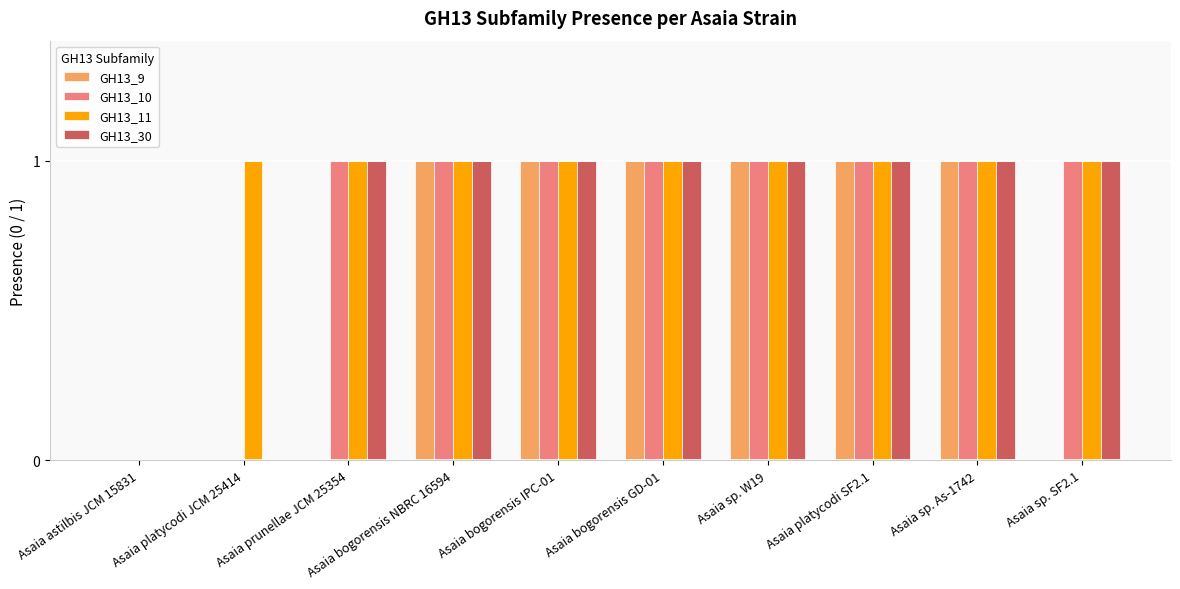

Between Asaia prunellae JCM 25354 and Asaia bogorensis IPC-01, which series saw the biggest shift?

GH13_9